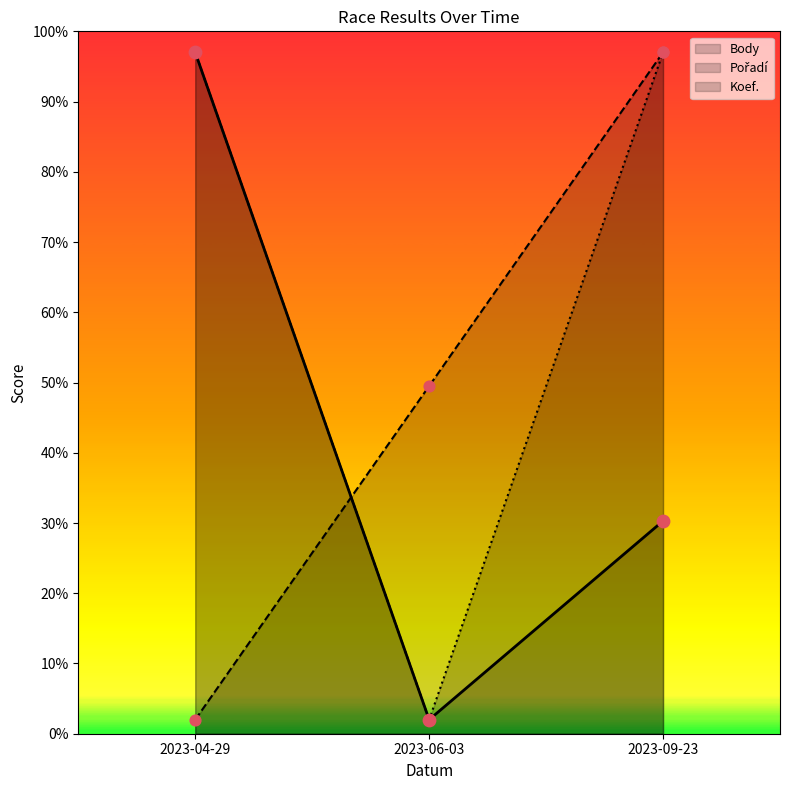

Which series contains the lowest Y value?

Body